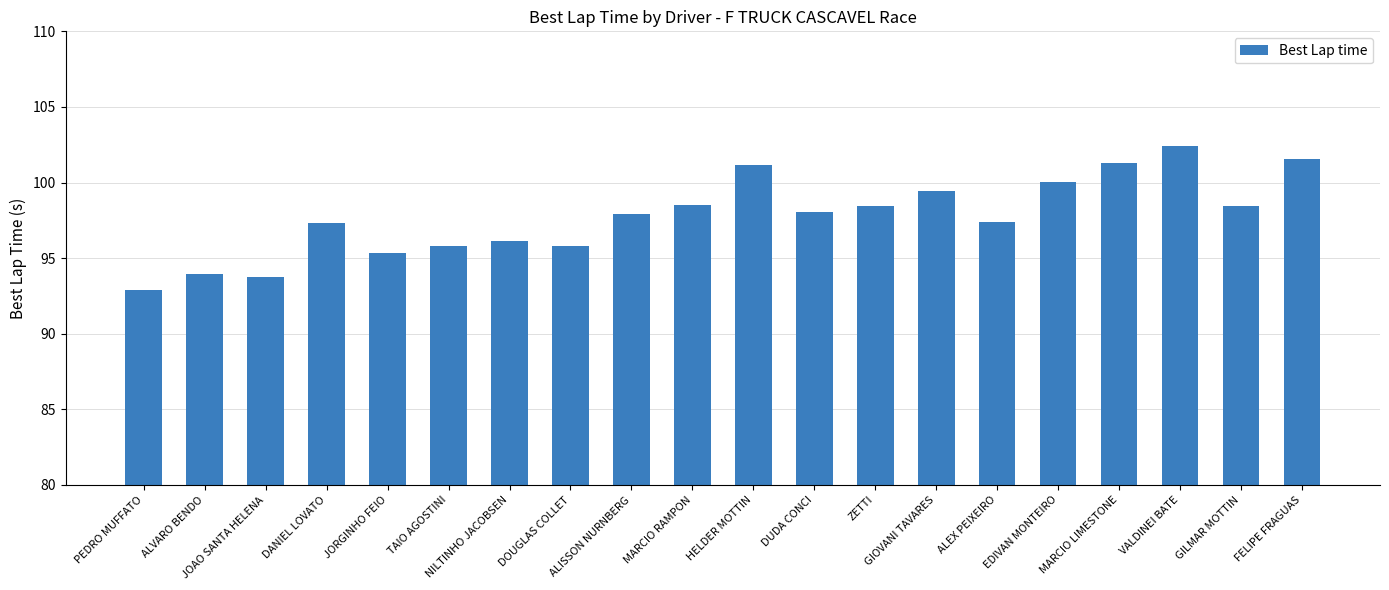

What is the average value?

97.8